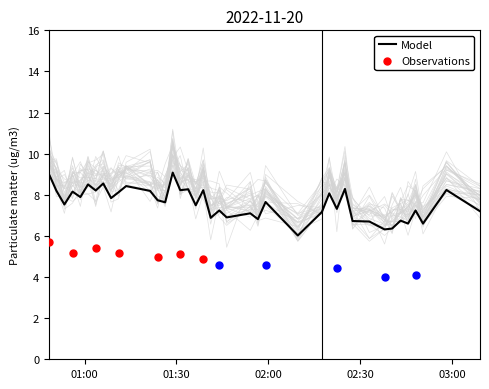

What is the minimum value for Model?

6.0